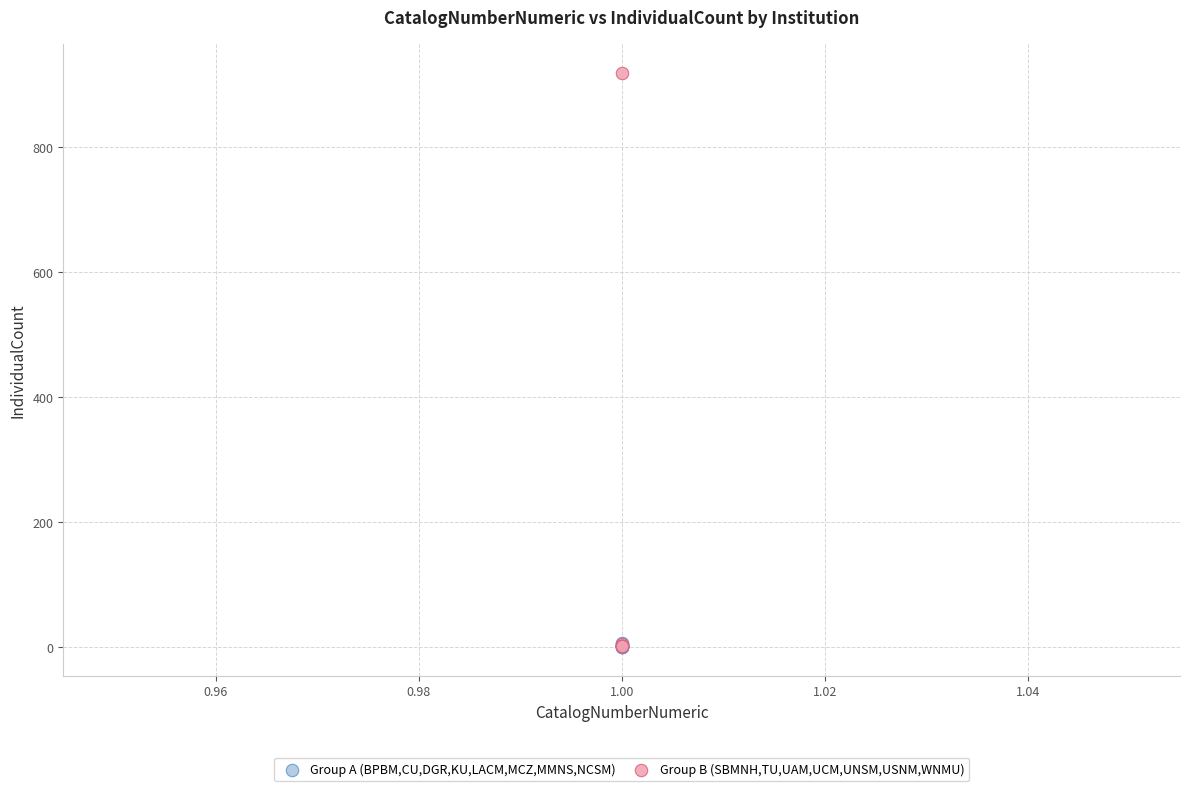

Which series reaches the maximum Y coordinate?

Group B (SBMNH,TU,UAM,UCM,UNSM,USNM,WNMU)